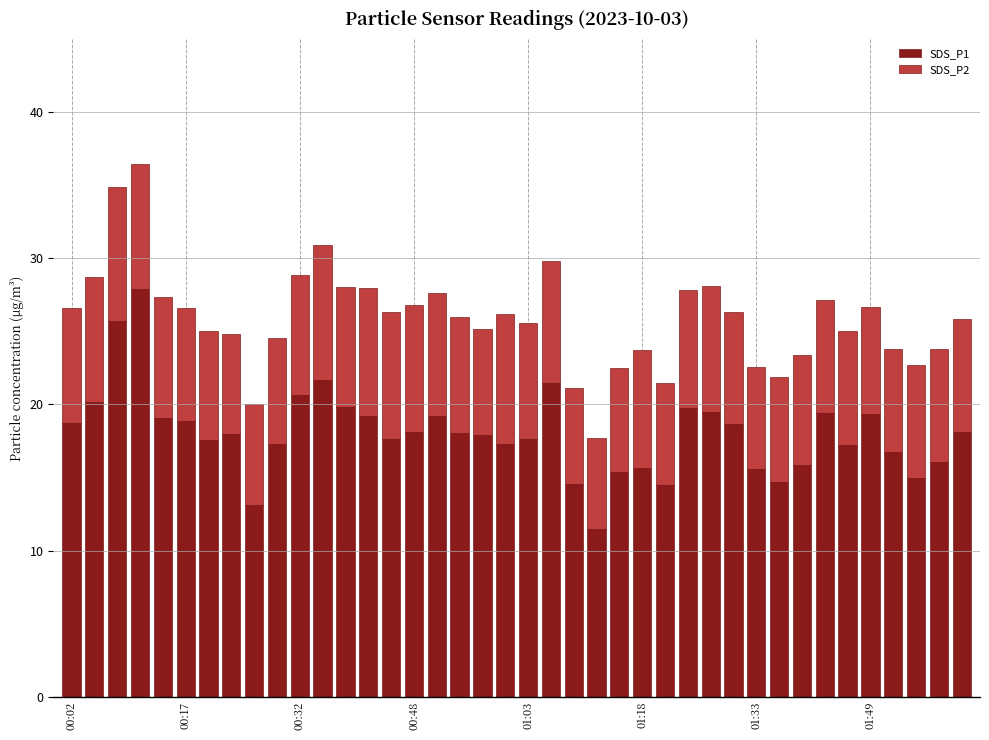

What is the average value of the SDS_P1 series?

18.1